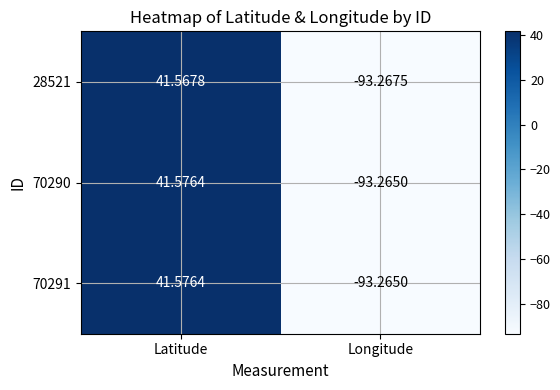

List the labels in order of 70291 value, largest first.

Latitude, Longitude